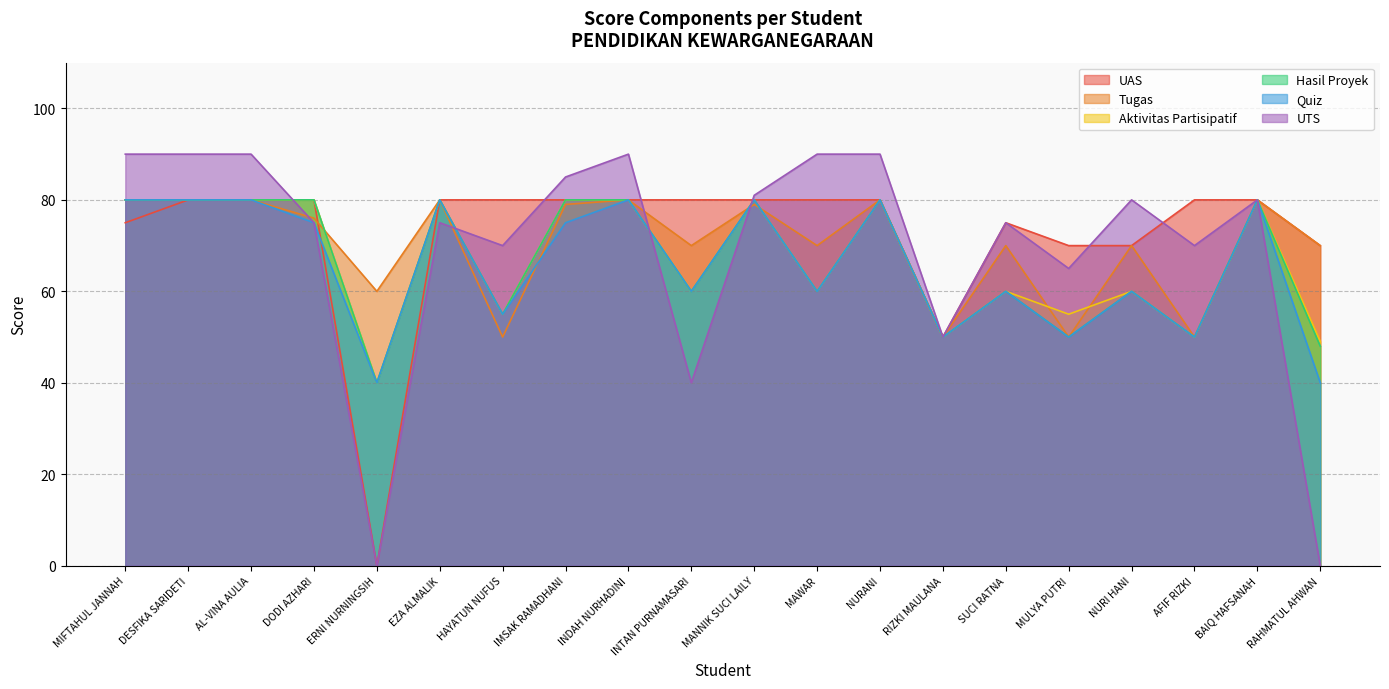

At which label does Aktivitas Partisipatif reach its peak?

MIFTAHUL JANNAH